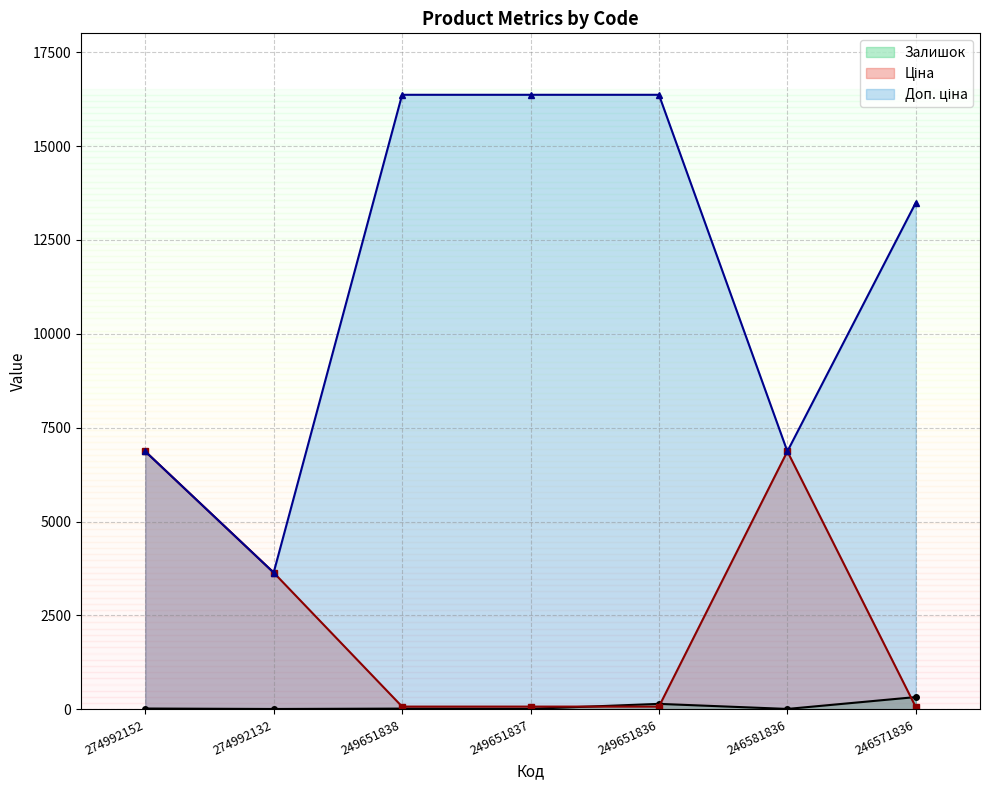

At which label is Ціна closest to 3464?

274992132